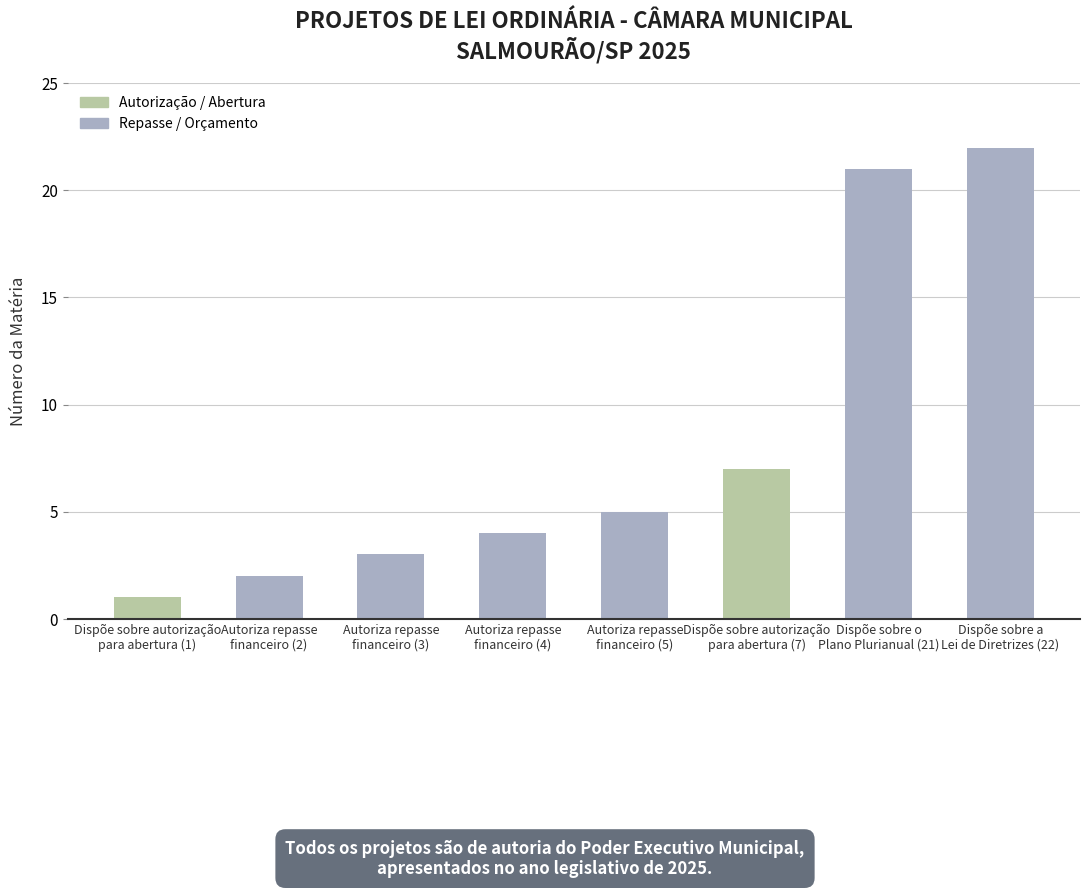

Rank the categories by value from highest to lowest.

Dispõe sobre a
Lei de Diretrizes (22), Dispõe sobre o
Plano Plurianual (21), Dispõe sobre autorização
para abertura (7), Autoriza repasse
financeiro (5), Autoriza repasse
financeiro (4), Autoriza repasse
financeiro (3), Autoriza repasse
financeiro (2), Dispõe sobre autorização
para abertura (1)